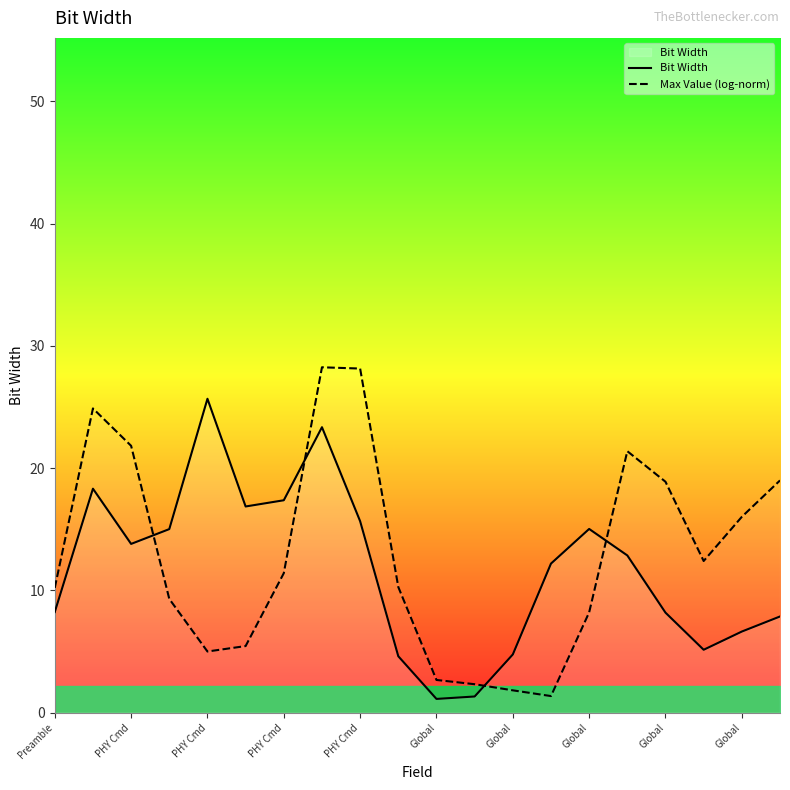

The Max Value (log-norm) series shows 0.9 at Global. True or false?

False